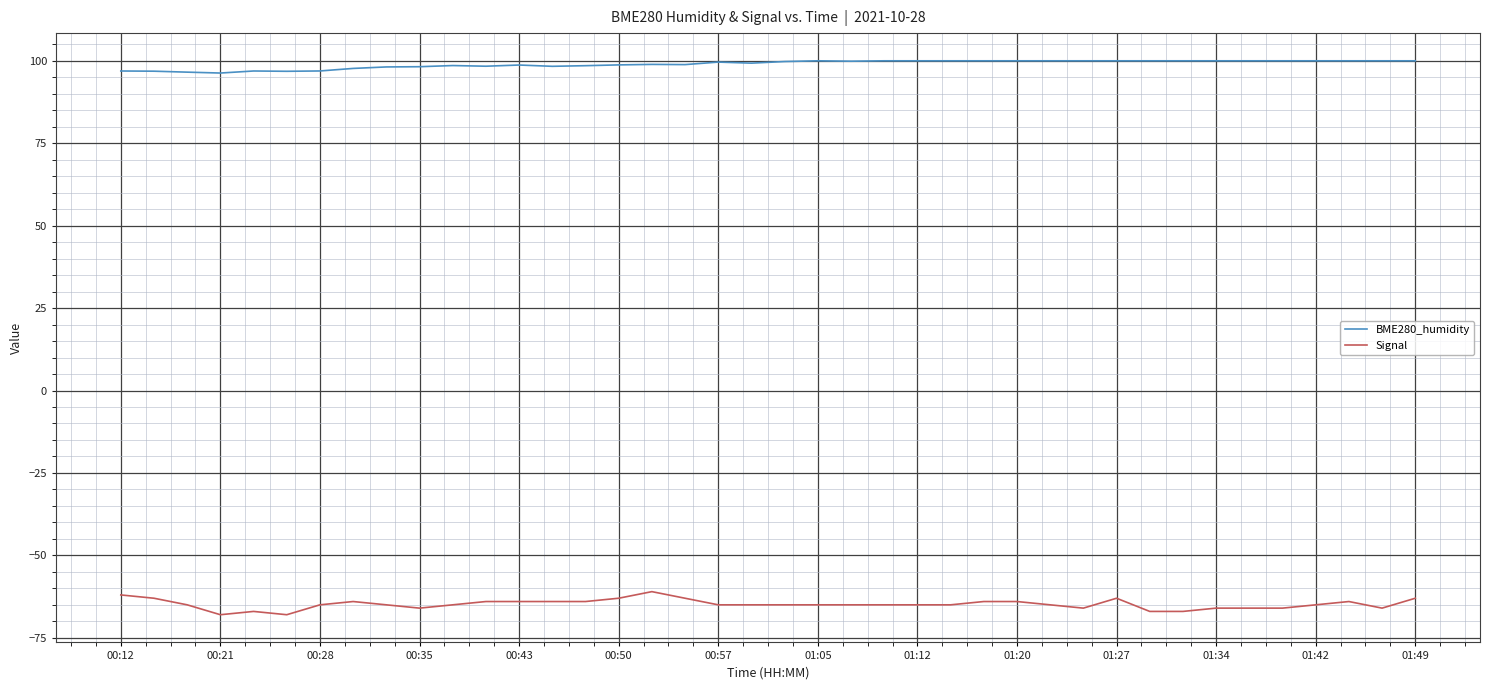

Which series has the largest range (max minus min)?

Signal